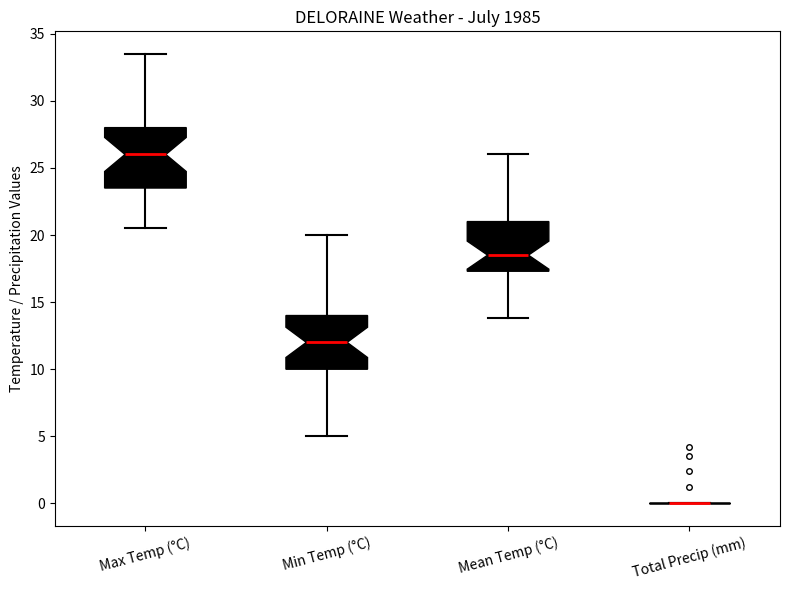

Reading left to right, read every box against the y-axis: the position of its median line, the range the box covers, and the ends of its whiskers. The values are not printed on the chart, so give them approximately, as read against the axis.

Max Temp (°C): median 26.0, box 23.5 to 28.0, whiskers 20.5 to 33.5
Min Temp (°C): median 12.0, box 10.0 to 14.0, whiskers 5.0 to 20.0
Mean Temp (°C): median 18.5, box 17.5 to 21.0, whiskers 14.0 to 26.0
Total Precip (mm): box collapsed to a line at 0.0, whiskers 0.0 to 0.0